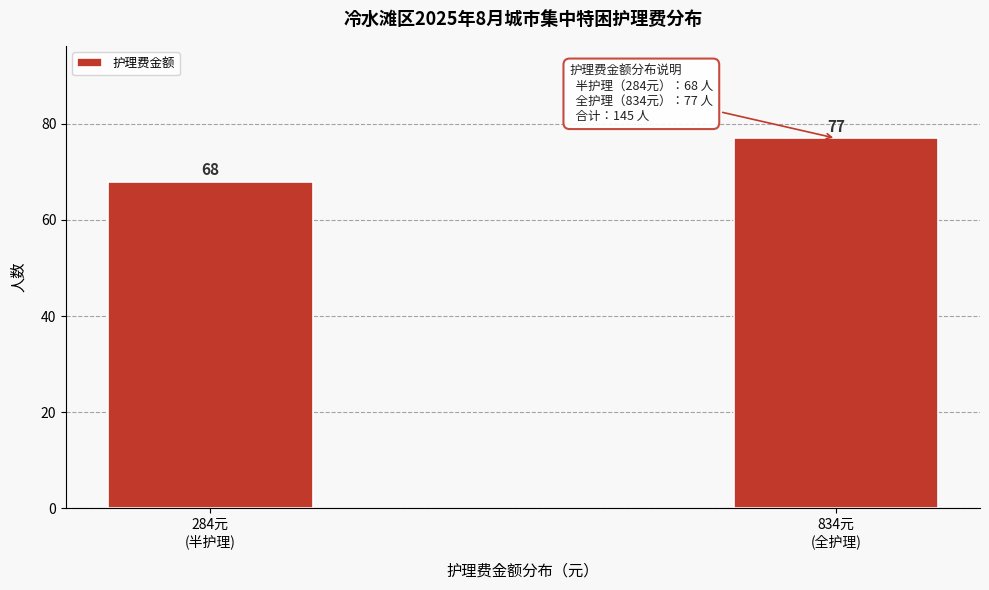

Reading right to left, extract all data points from this chart.

77	68